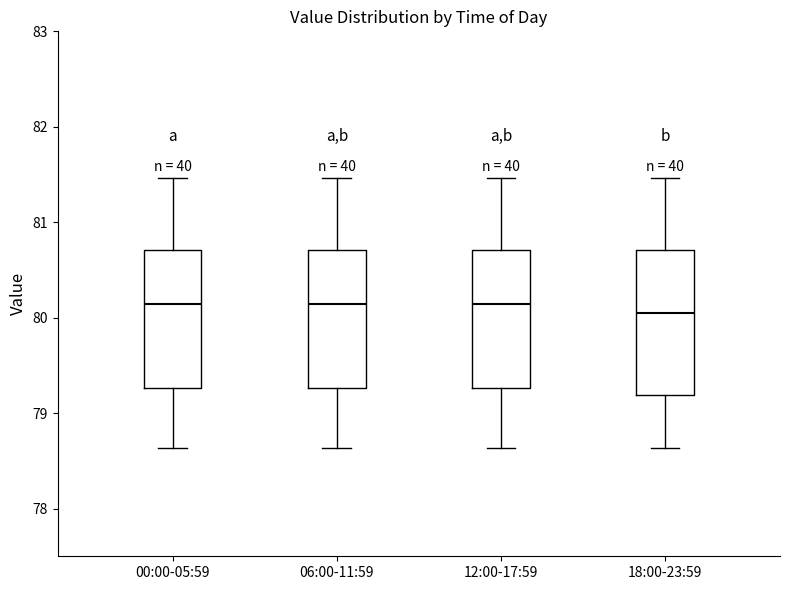

Where is the upper edge of the box for 00:00-05:59 on the y-axis? The values are not printed on the chart, so give them approximately, as read against the axis.

80.7